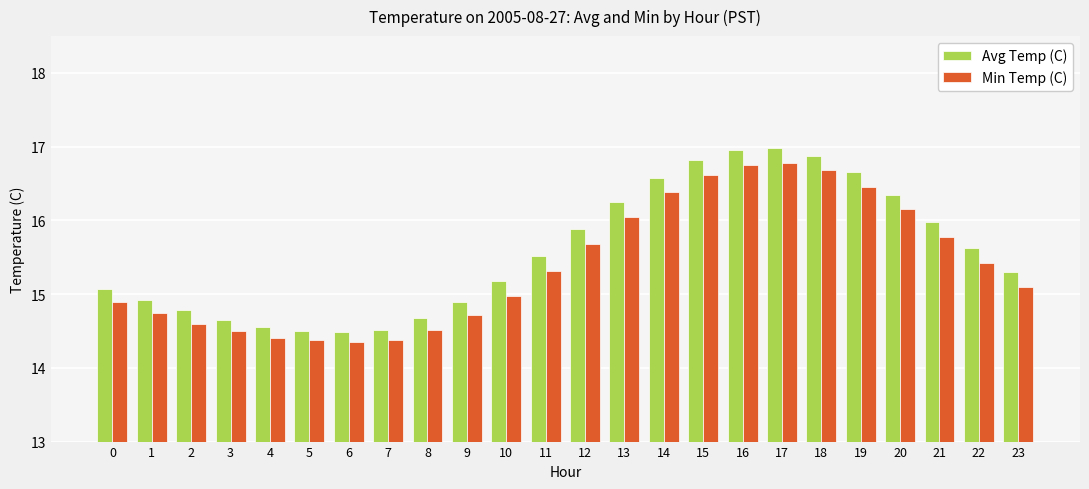

What is the difference between the maximum and minimum values in the Min Temp (C) series?

2.4